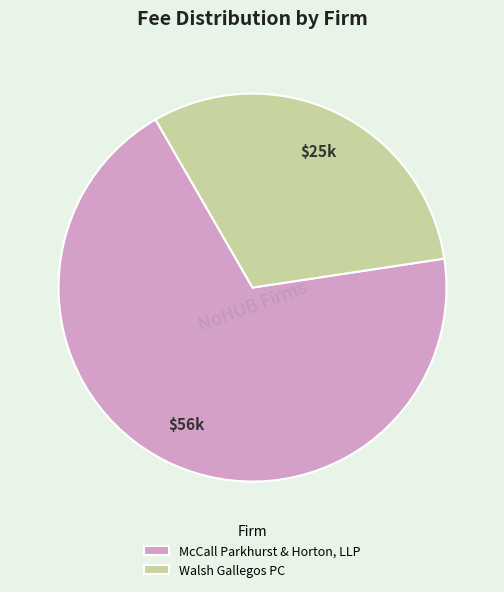

The Walsh Gallegos PC slice represents 31% of the pie. True or false?

True